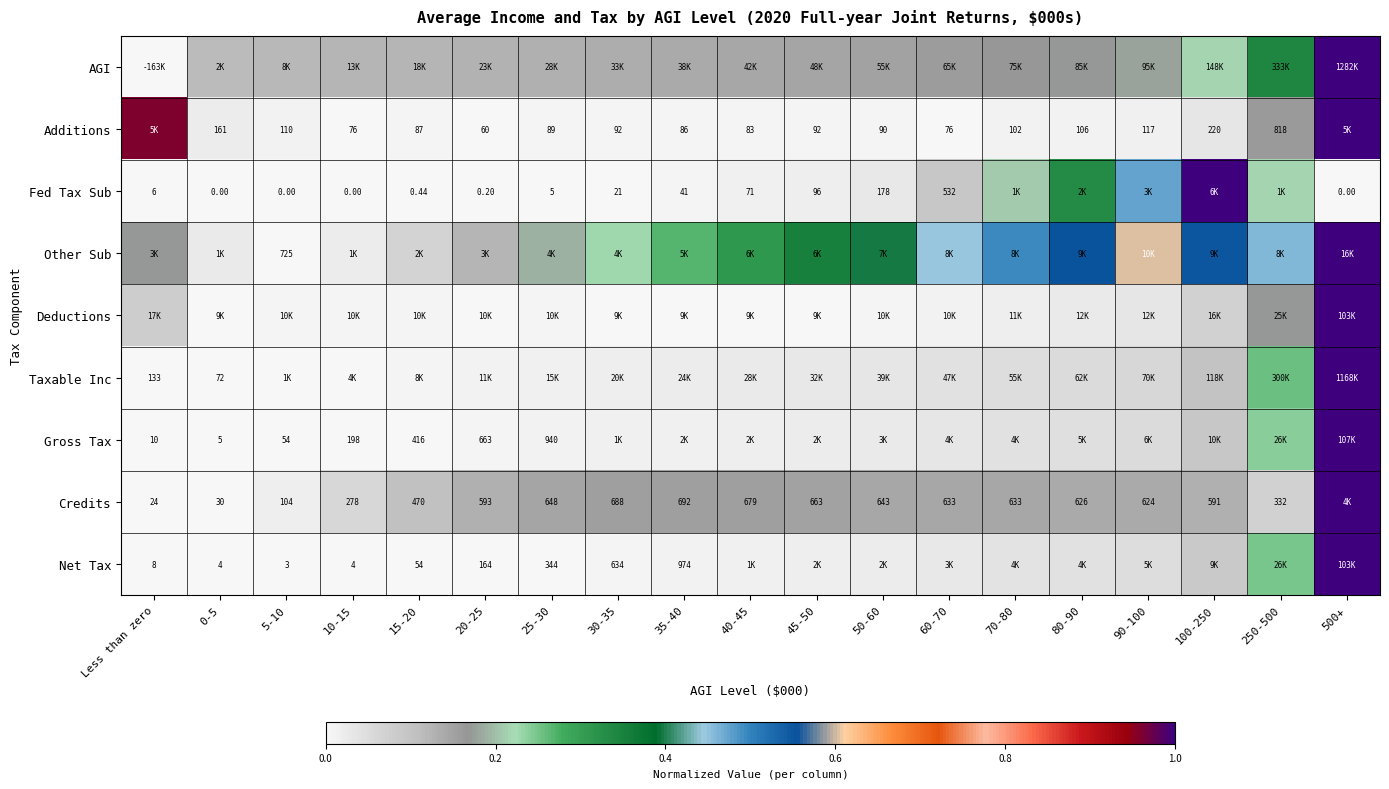

Is the value of Additions at 90-100 greater than the value of Gross Tax at Less than zero?

Yes